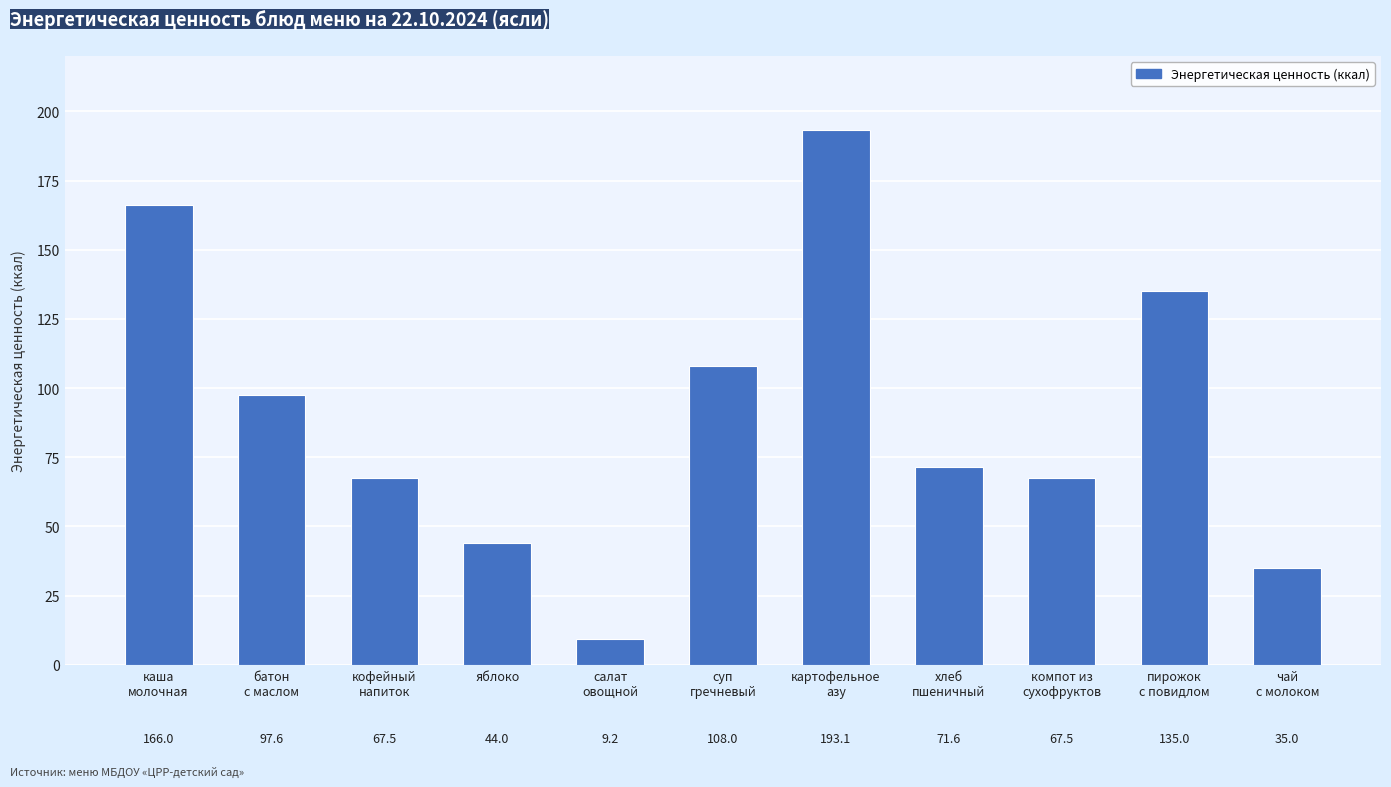

What is the value of the 6th bar from the left?

108.0